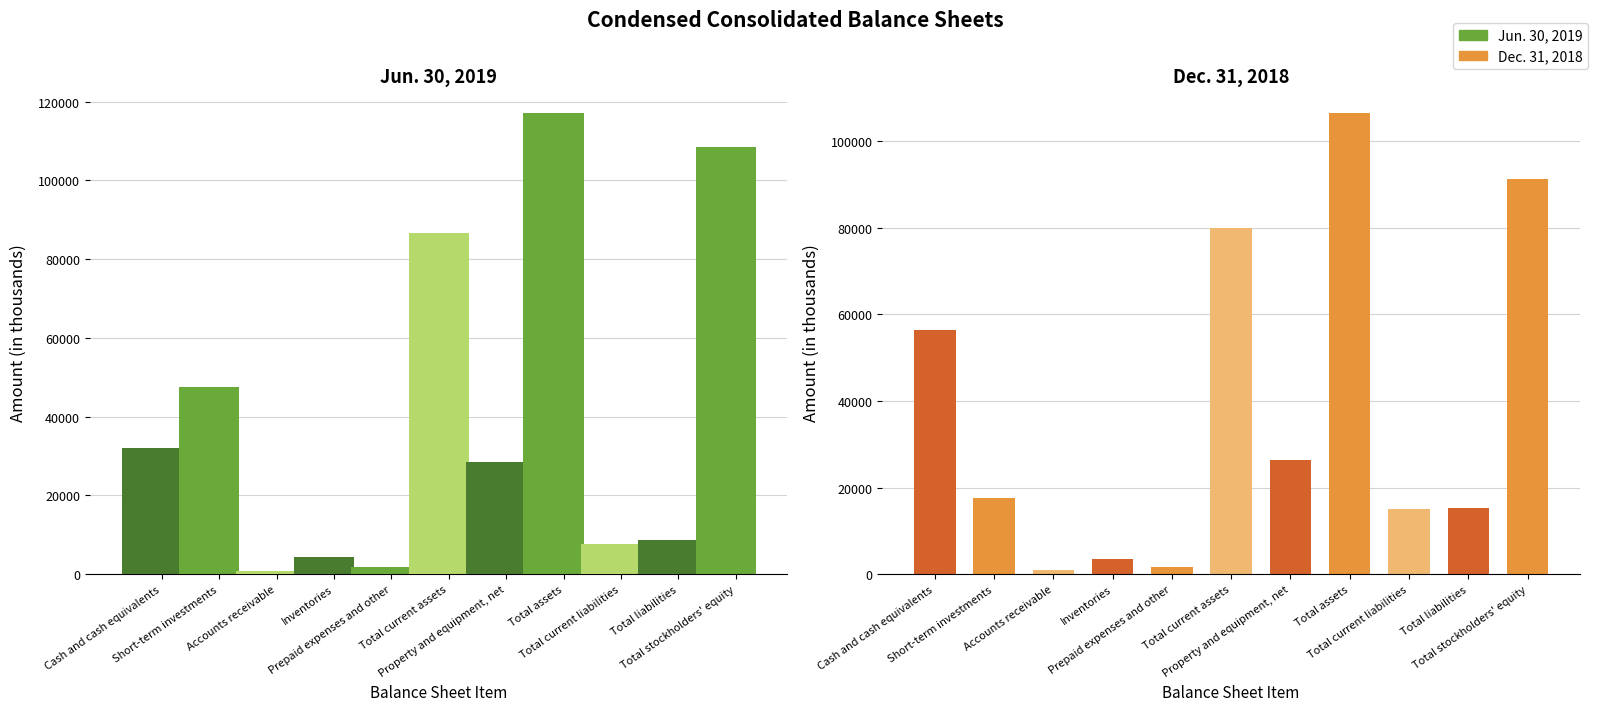

Reading left to right, what are all the values shown in this chart?

Jun. 30, 2019: Cash and cash equivalents=31980	Short-term investments=47601	Accounts receivable=937	Inventories=4358	Prepaid expenses and other=1869	Total current assets=86745	Property and equipment, net=28576	Total assets=117076	Total current liabilities=7638	Total liabilities=8629	Total stockholders' equity=108447
Dec. 31, 2018: Cash and cash equivalents=56302	Short-term investments=17630	Accounts receivable=903	Inventories=3570	Prepaid expenses and other=1664	Total current assets=80069	Property and equipment, net=26343	Total assets=106482	Total current liabilities=15181	Total liabilities=15275	Total stockholders' equity=91207